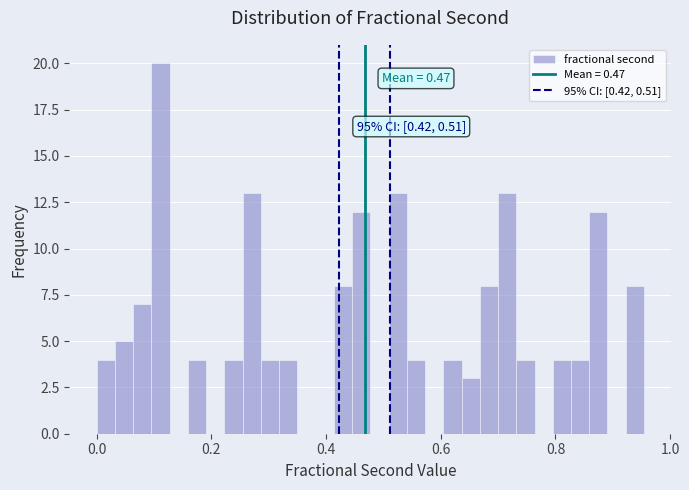

Read against the x-axis, roughly where is the centre of the tallest bar?

0.12